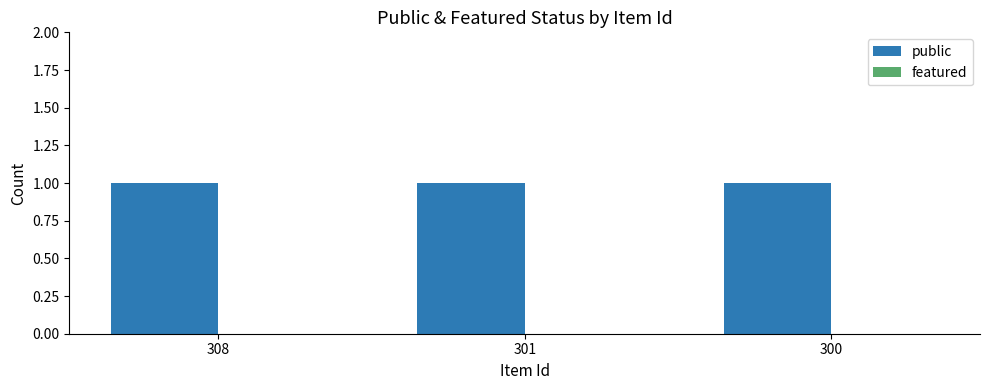

Is the value of public at 308 greater than the value of featured at 308?

Yes